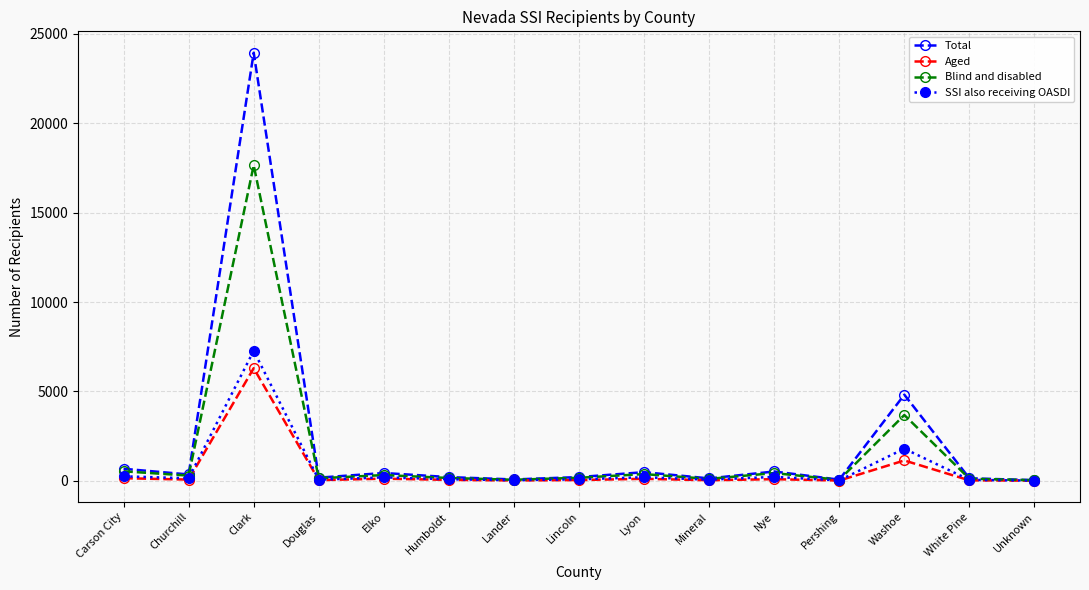

What position from the left is Washoe?

13